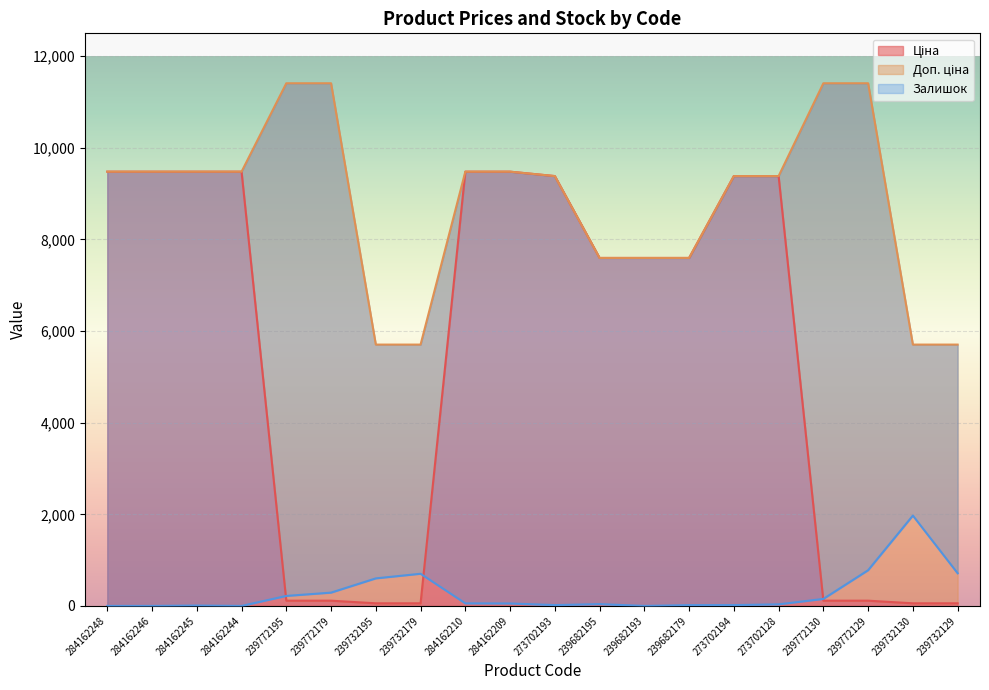

Reading left to right, what are all the values shown in this chart?

Ціна: 284162248=9480.1	284162246=9480.1	284162245=9480.1	284162244=9480.1	239772195=114.1	239772179=114.1	239732195=57.0	239732179=57.0	284162210=9480.1	284162209=9480.1	273702193=9384.0	239682195=7596.5	239682193=7596.5	239682179=7596.5	273702194=9384.0	273702128=9384.0	239772130=114.1	239772129=114.1	239732130=57.0	239732129=57.0
Доп. ціна: 284162248=9480.1	284162246=9480.1	284162245=9480.1	284162244=9480.1	239772195=11410.0	239772179=11410.0	239732195=5705.0	239732179=5705.0	284162210=9480.1	284162209=9480.1	273702193=9384.0	239682195=7596.5	239682193=7596.5	239682179=7596.5	273702194=9384.0	273702128=9384.0	239772130=11410.0	239772129=11410.0	239732130=5705.0	239732129=5705.0
Залишок: 284162248=0.0	284162246=0.0	284162245=8.0	284162244=0.0	239772195=218.0	239772179=290.0	239732195=601.0	239732179=702.0	284162210=56.0	284162209=53.0	273702193=18.0	239682195=39.0	239682193=0.0	239682179=17.0	273702194=18.0	273702128=34.0	239772130=153.0	239772129=779.0	239732130=1972.0	239732129=713.0